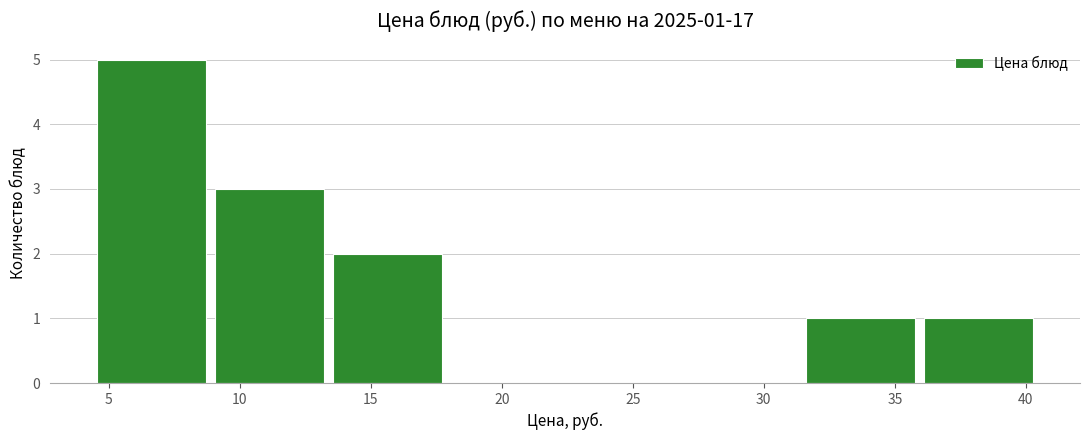

Which range on the x-axis has the tallest bar?

4.5 to 9.0